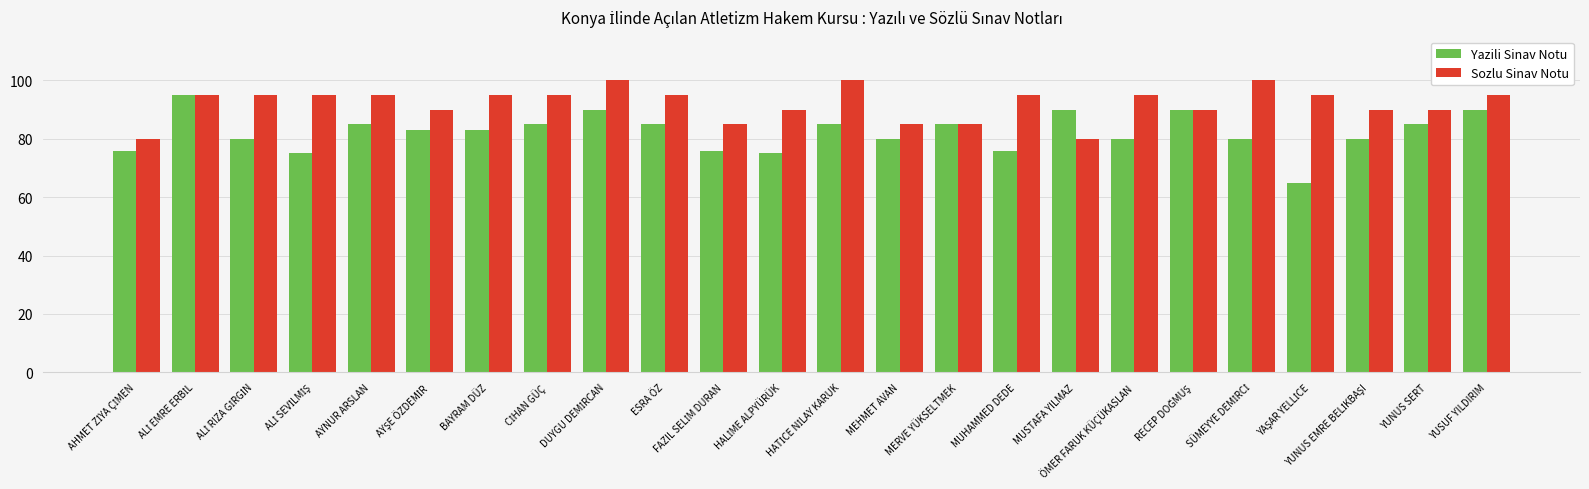

What is the highest value of the Yazili Sinav Notu series?

95